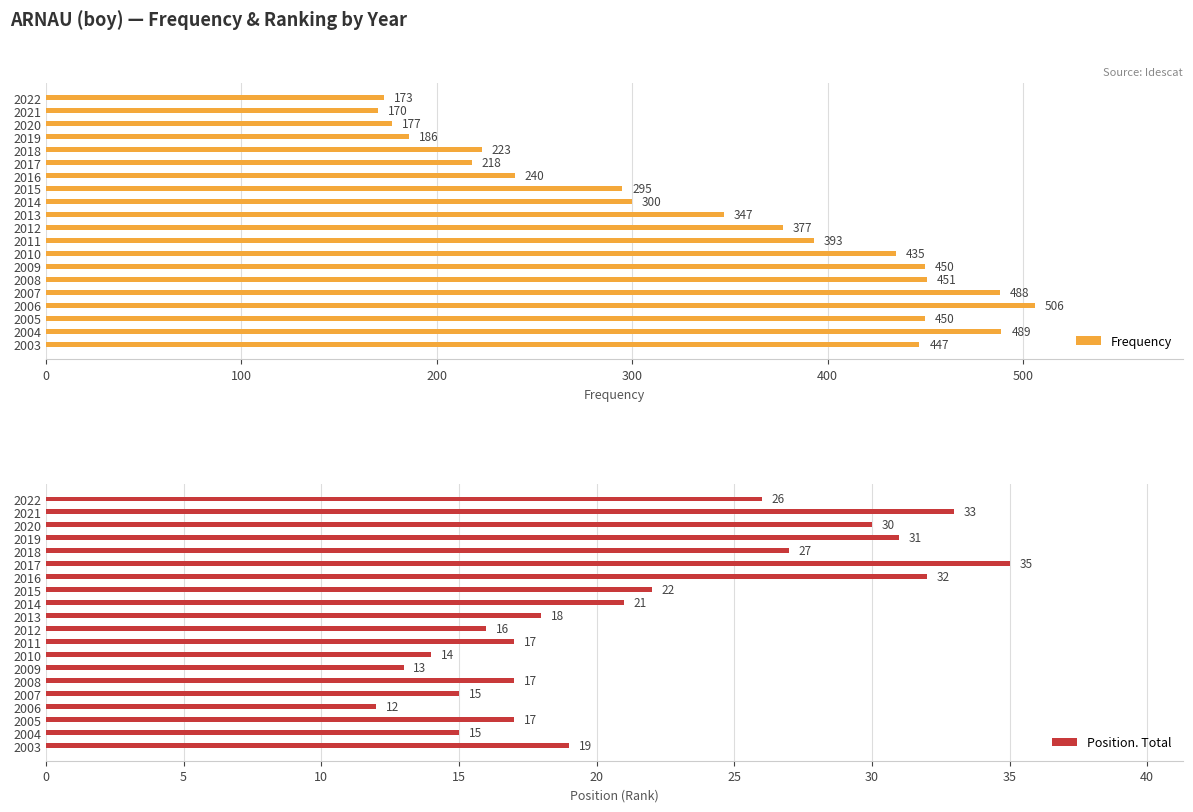

The value of Position. Total at 2021 is 47. True or false?

False